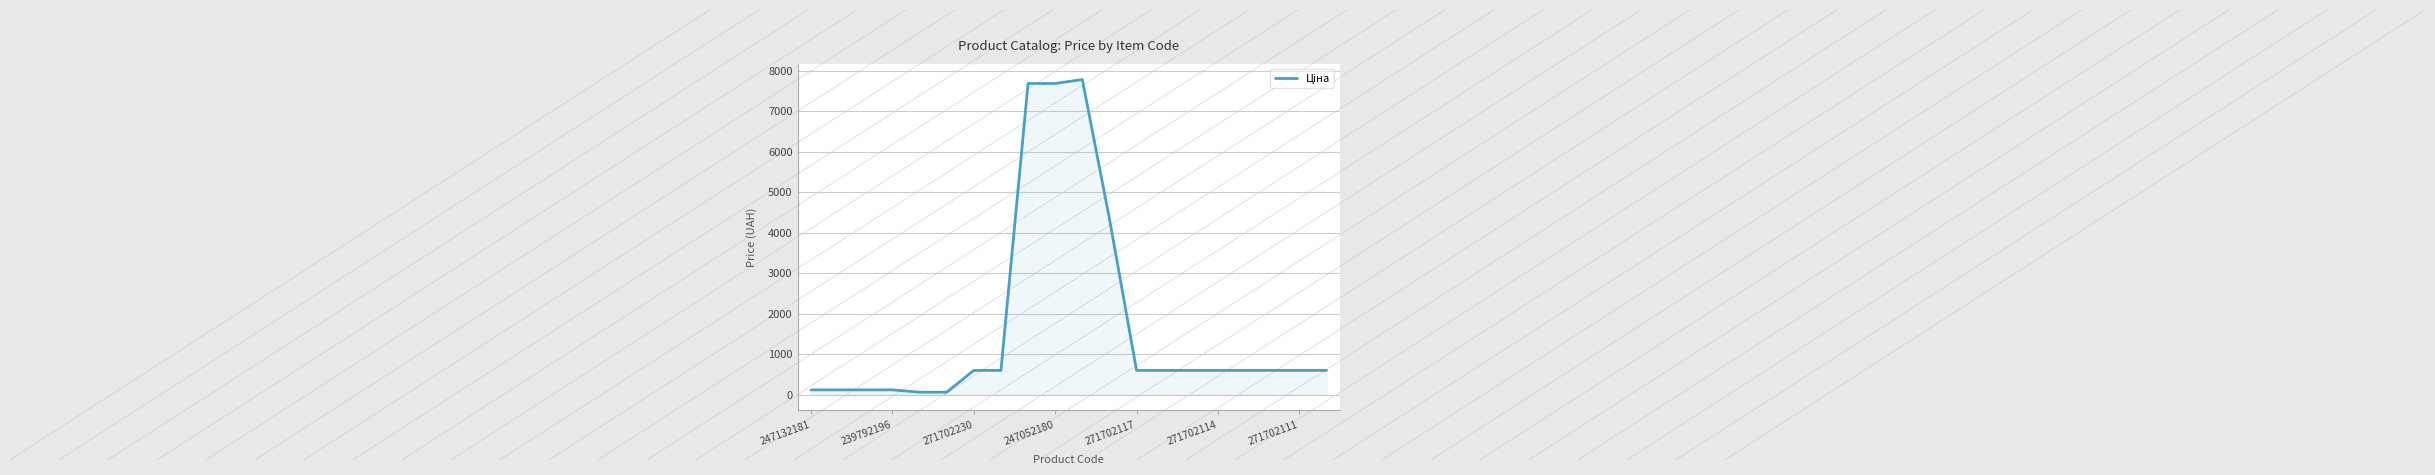

What is the greatest value displayed?

7778.6